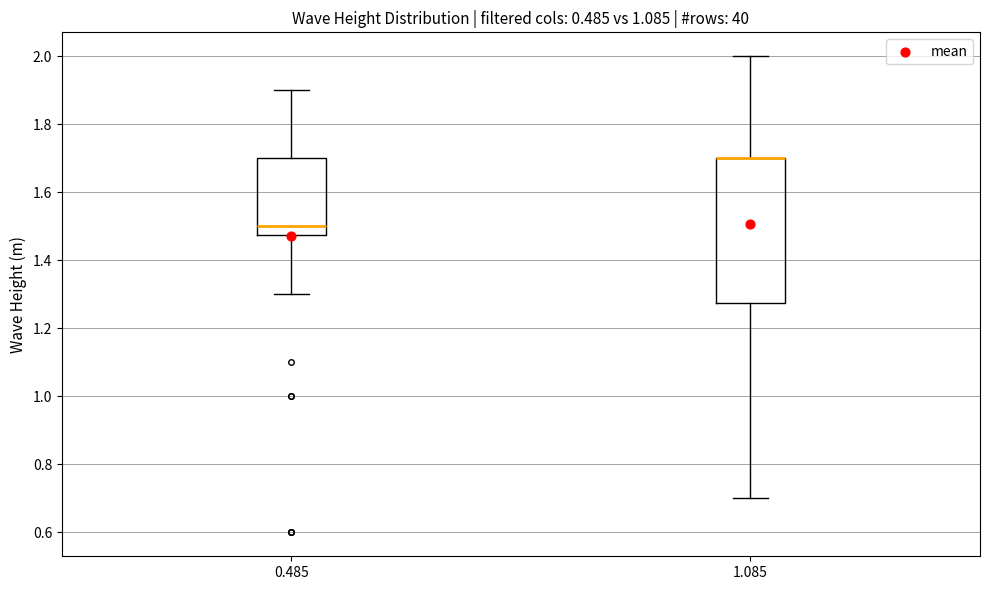

Reading left to right, transcribe this box plot: for each box, give where its median line is, the range the box spans, and where its two whiskers end, as read against the y-axis. The values are not printed on the chart, so give them approximately, as read against the axis.

0.485: median 1.50, box 1.48 to 1.70, whiskers 1.30 to 1.90
1.085: median 1.70 (drawn on the box's upper edge), box 1.28 to 1.70, whiskers 0.70 to 2.00